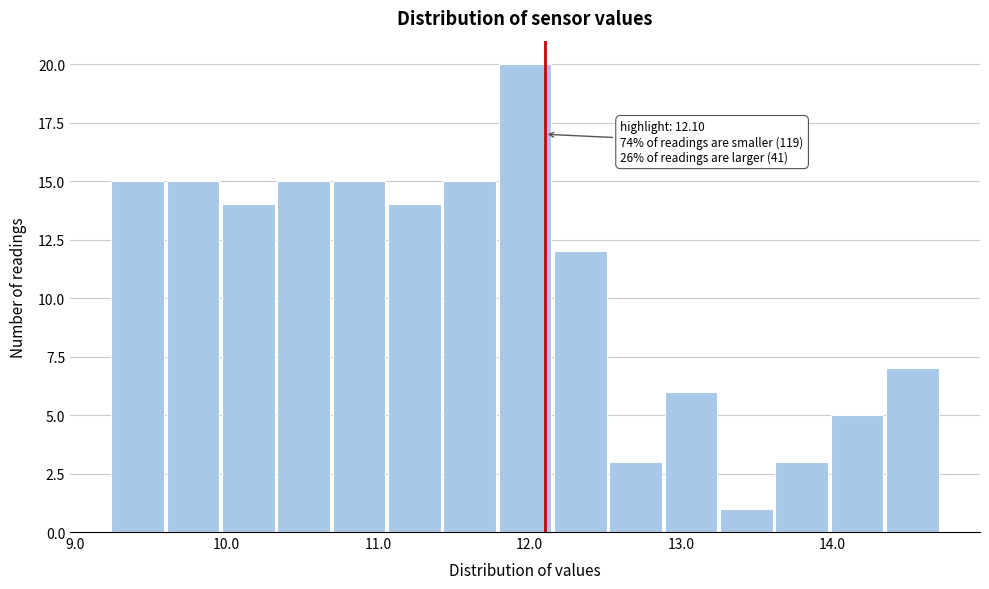

Around what value on the x-axis is the tallest bar? Give the approximate position of its centre, as read against the axis.

12.0